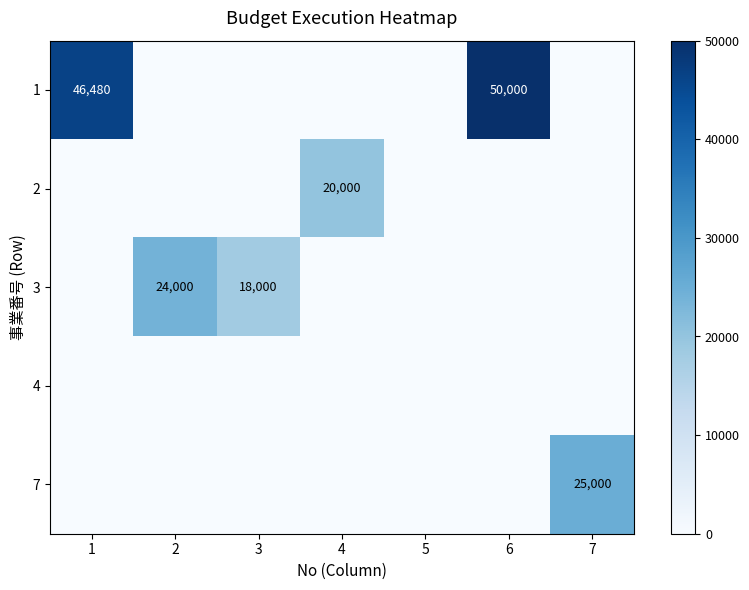

How many values in the 2 series exceed 0?

1